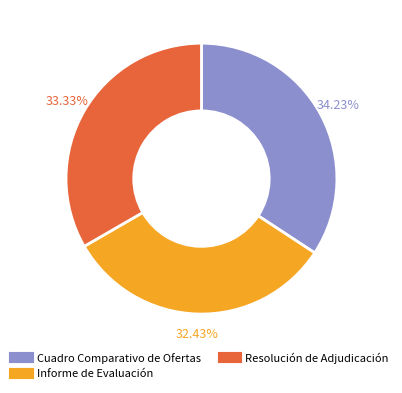

True or false: Resolución de Adjudicación accounts for 33% of the total.

True